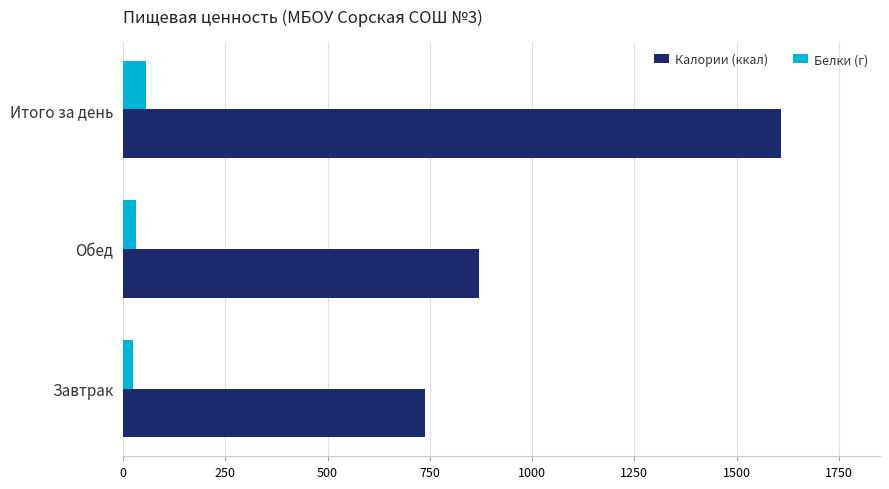

Between Обед and Итого за день, which series saw the biggest shift?

Калории (ккал)